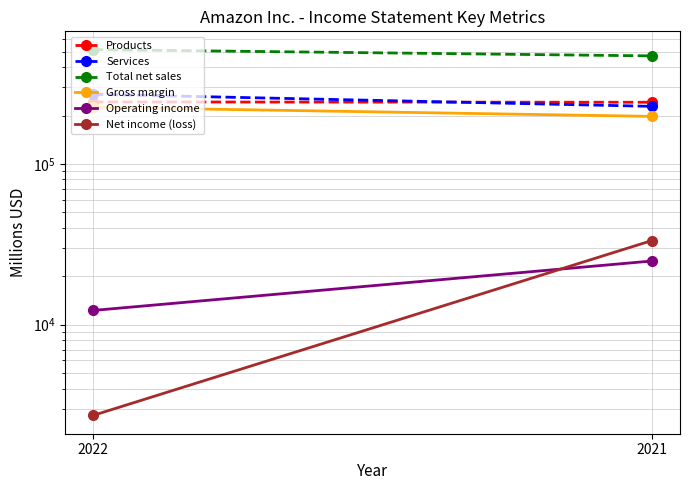

Which series has the largest range (max minus min)?

Total net sales